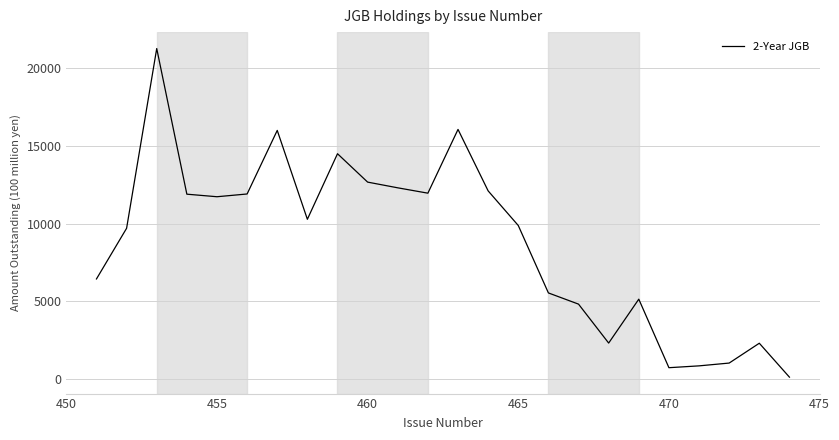

What is the difference between the maximum and minimum values?

21128